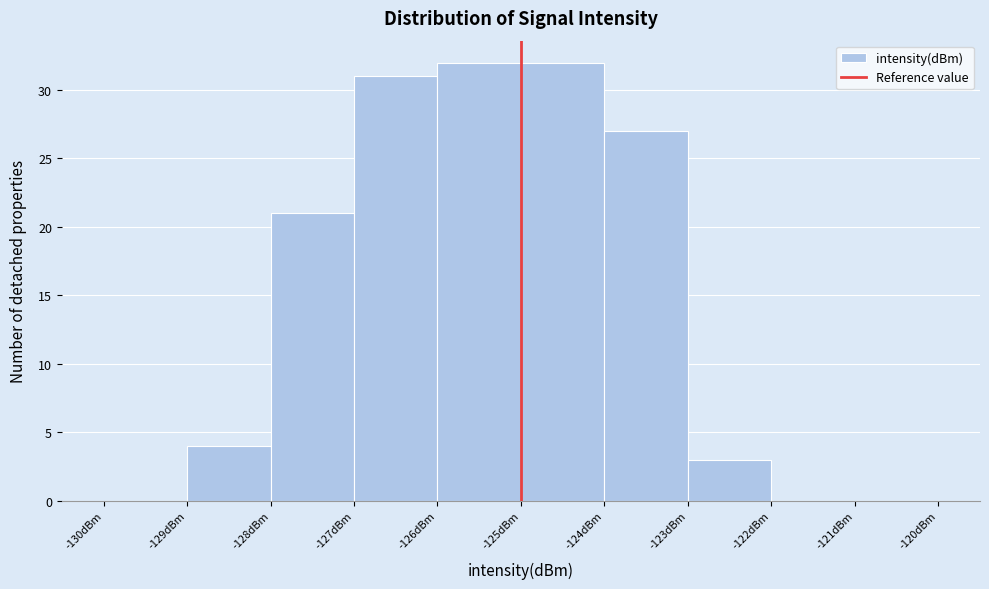

What is the height of the bar covering -124 to -123 on the x-axis? The values are not printed on the chart, so give them approximately, as read against the axis.

27